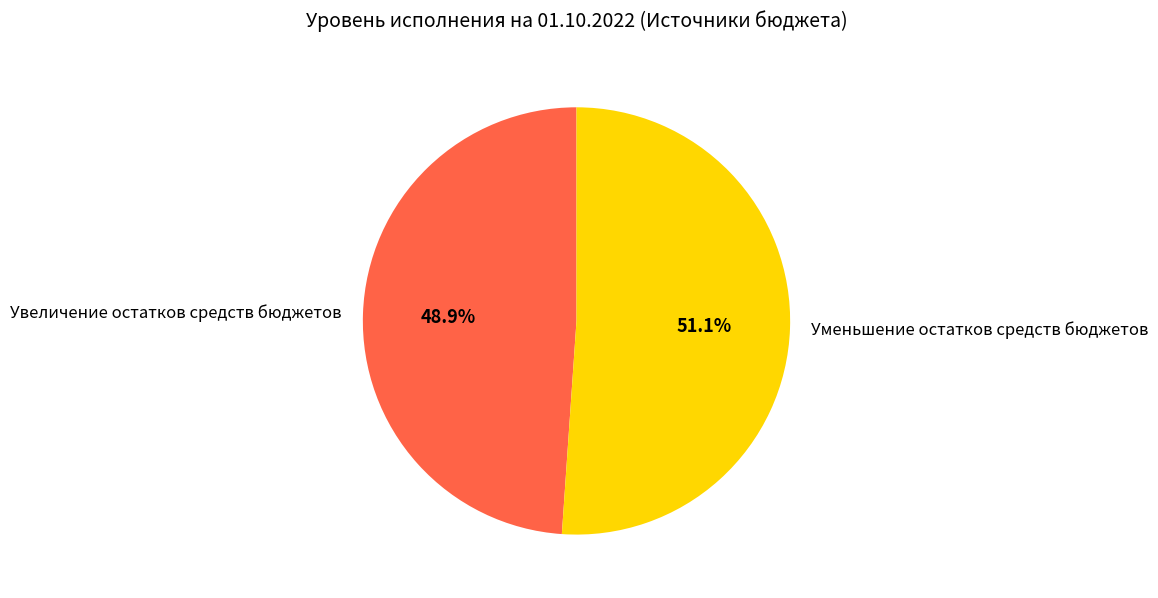

To the nearest percent, what portion does Увеличение остатков средств бюджетов represent?

49%